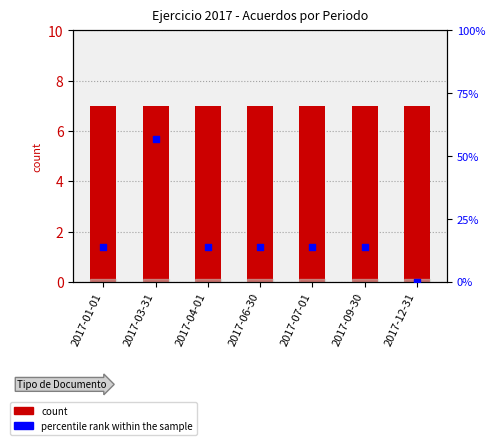

Which series contains the lowest Y value?

percentile rank within the sample